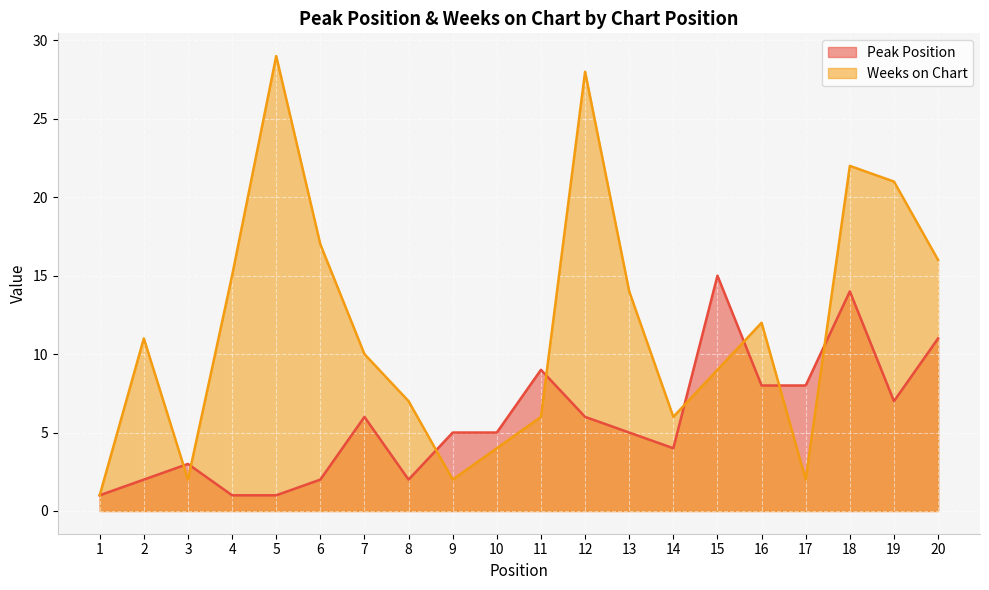

List the labels in order of Peak Position value, smallest first.

1, 4, 5, 2, 6, 8, 3, 14, 9, 10, 13, 7, 12, 19, 16, 17, 11, 20, 18, 15